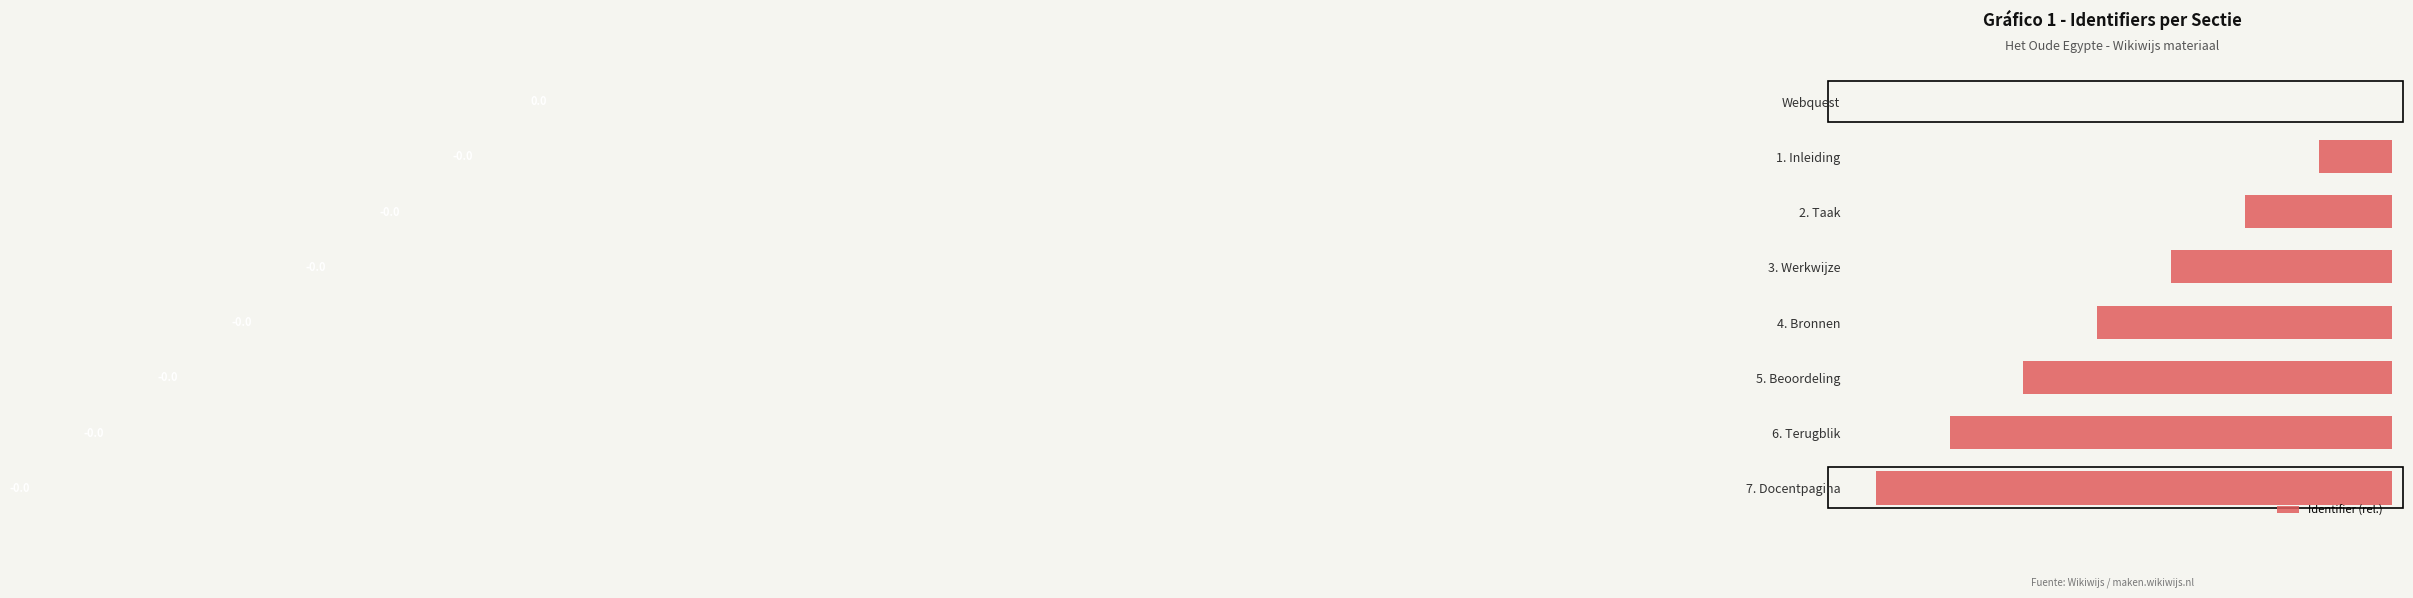

Count the values in the range 0 to 1.

1